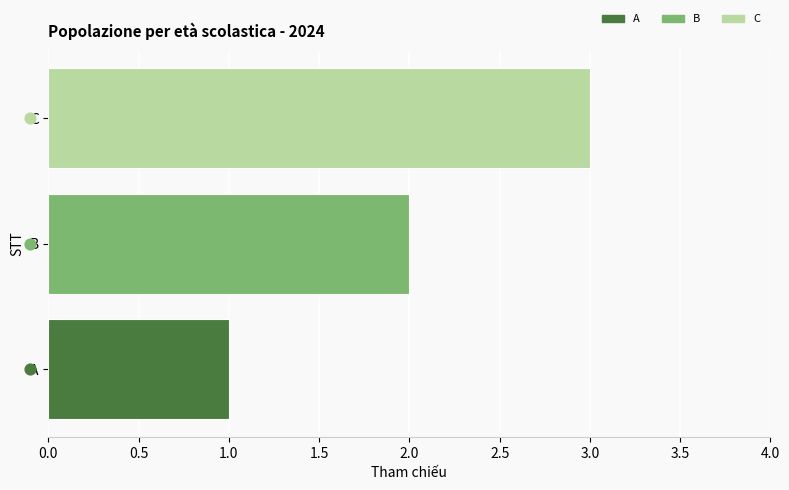

Between A and B, which is larger?

B